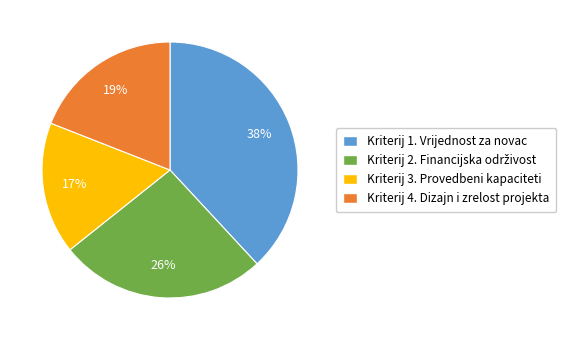

What is the smallest slice in the pie chart?

Kriterij 3. Provedbeni kapaciteti